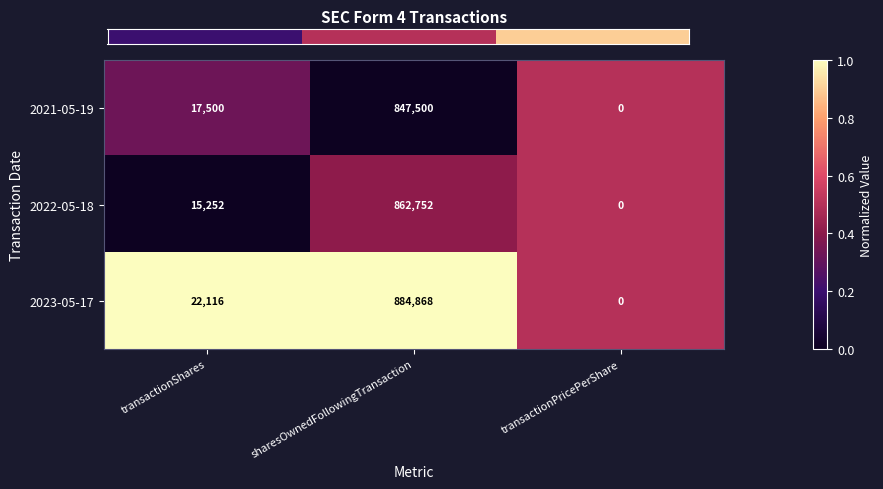

Which category has the lowest value across all series?

transactionPricePerShare